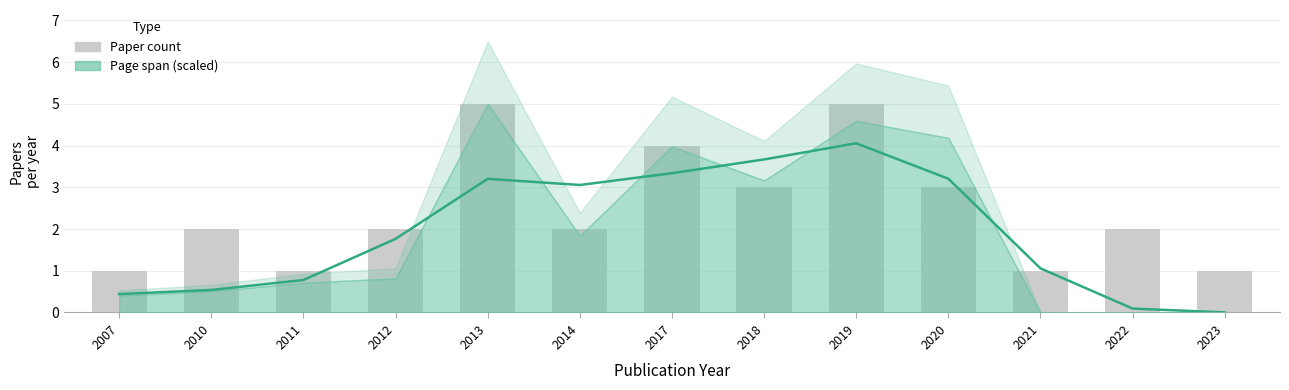

Reading left to right, list all the values displayed in this chart.

1	2	1	2	5	2	4	3	5	3	1	2	1